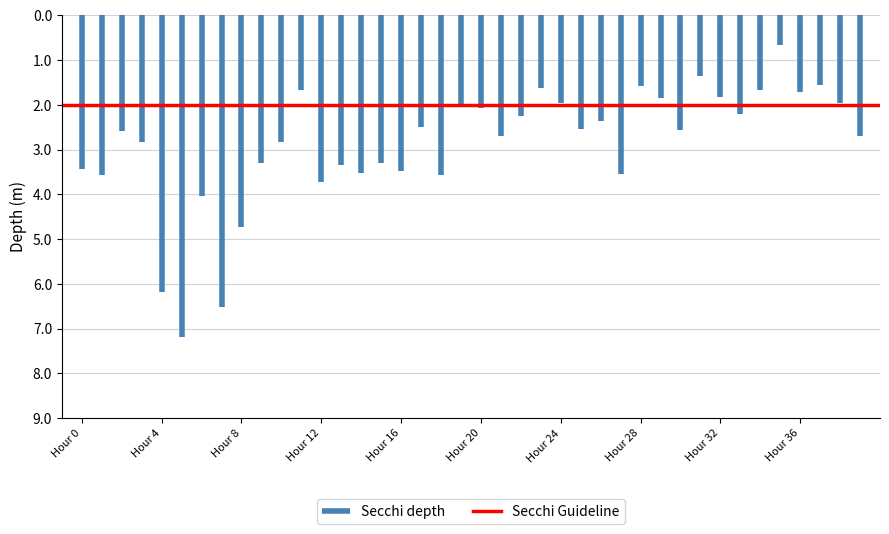

Which series has the widest spread of values?

Secchi depth